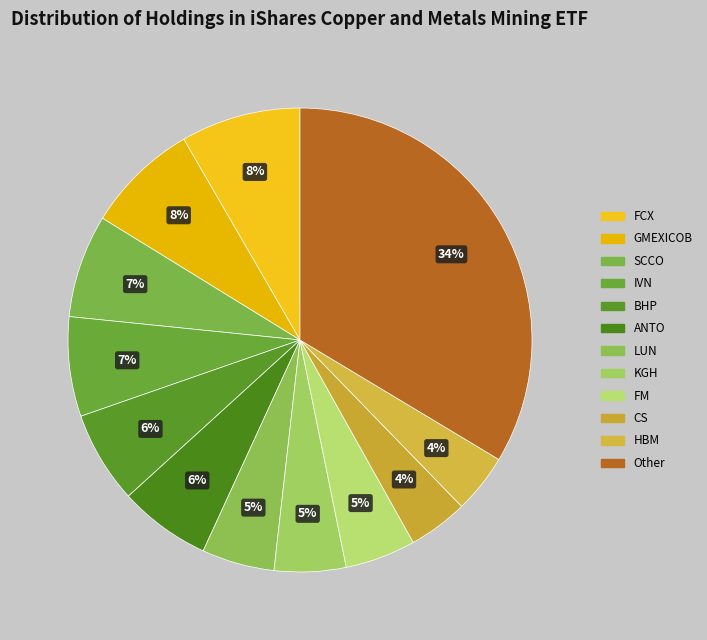

What is the smallest slice in the pie chart?

HBM